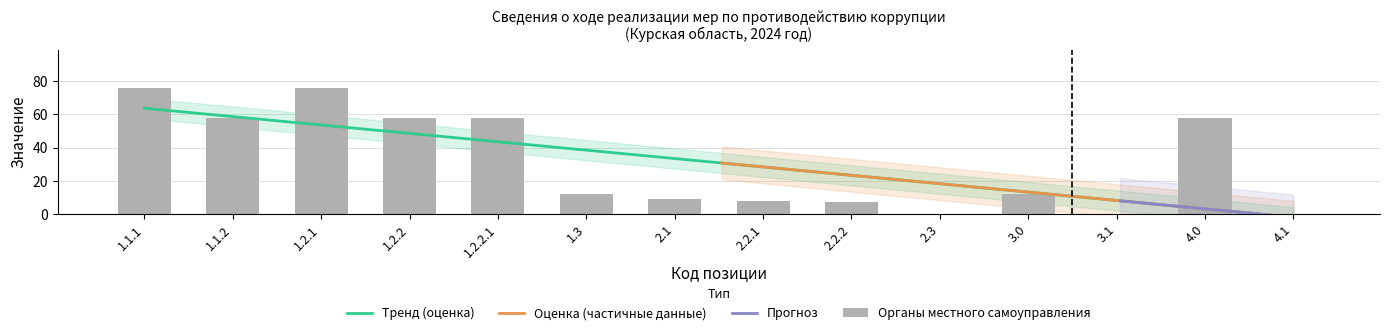

Is it true that the value at 1.1.1 is 76?

True